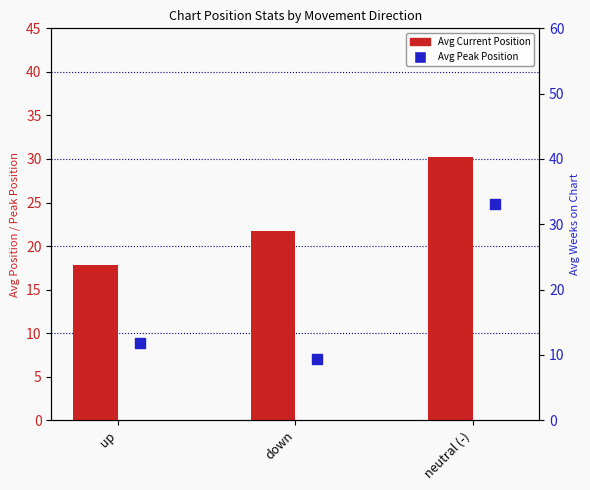

Which series reaches the maximum Y coordinate?

Avg Weeks on Chart